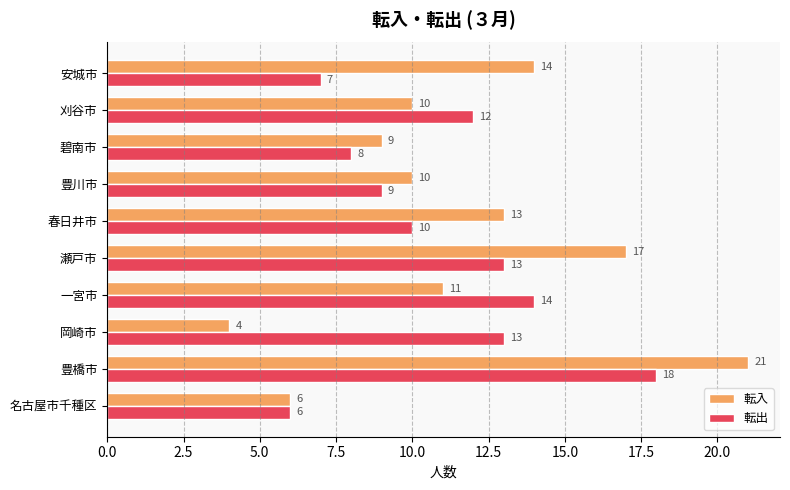

Is it true that 転入 equals 9 at 名古屋市千種区?

False